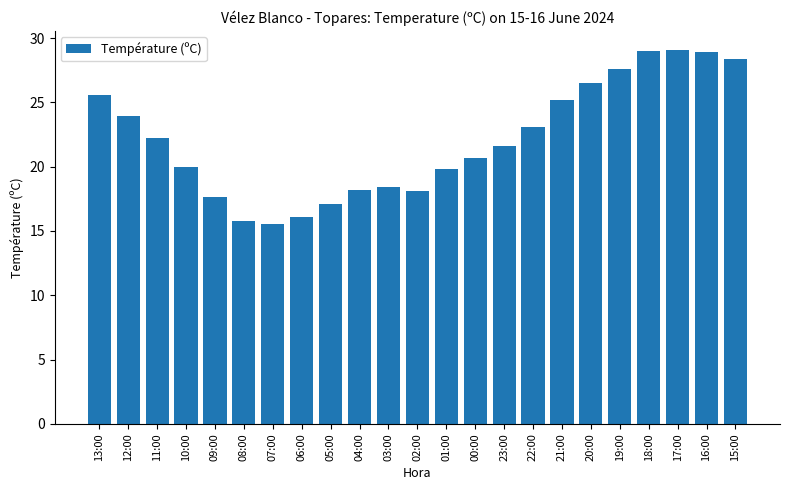

How many values exceed 21?

12